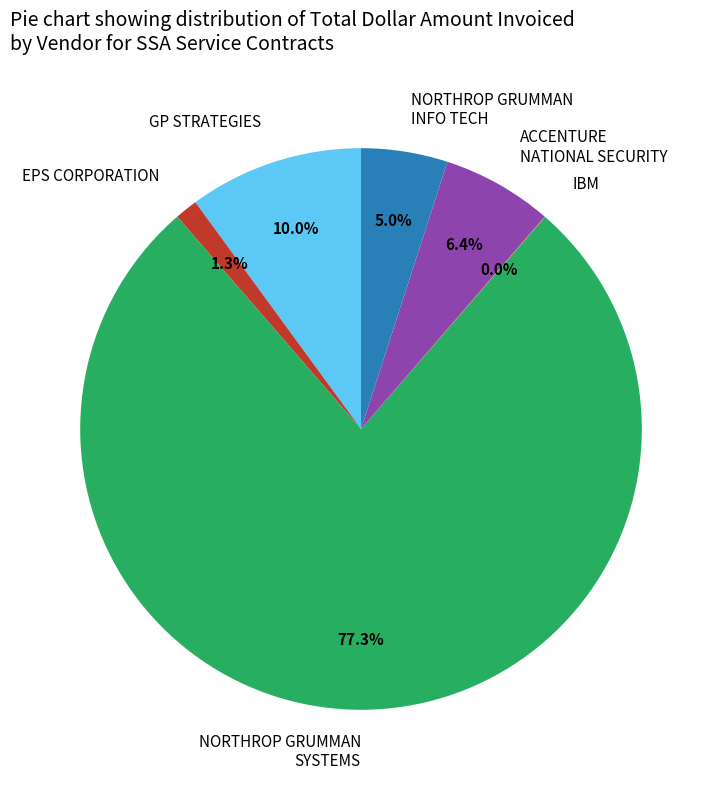

Is there any slice that represents more than half of the pie?

Yes